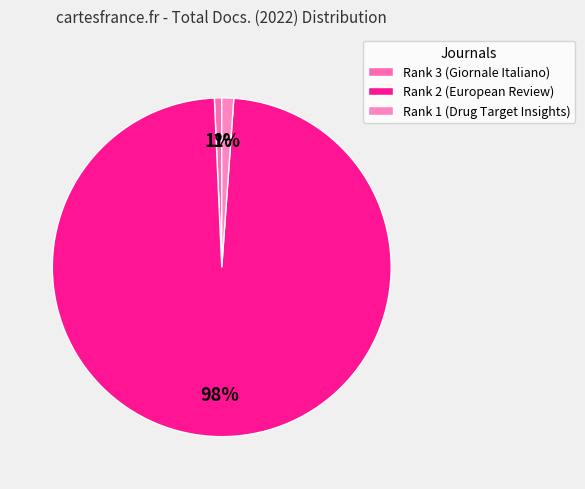

The Rank 1 (Drug Target Insights) slice represents 11% of the pie. True or false?

False